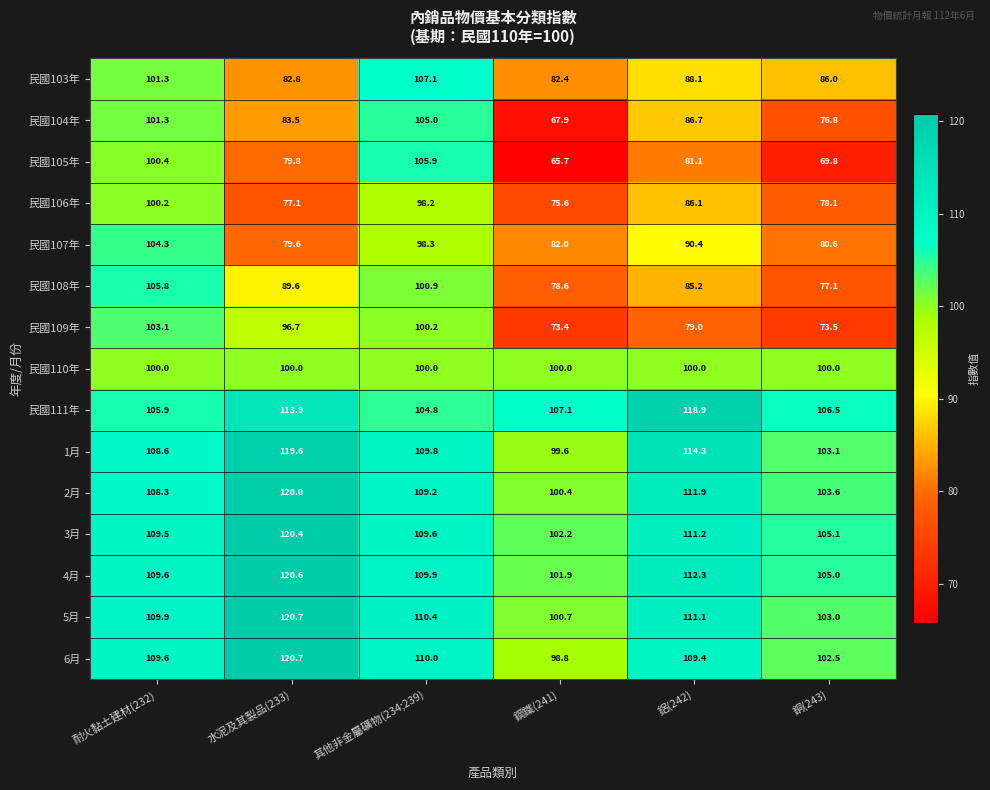

At which label does 民國103年 first exceed 88?

耐火黏土建材(232)